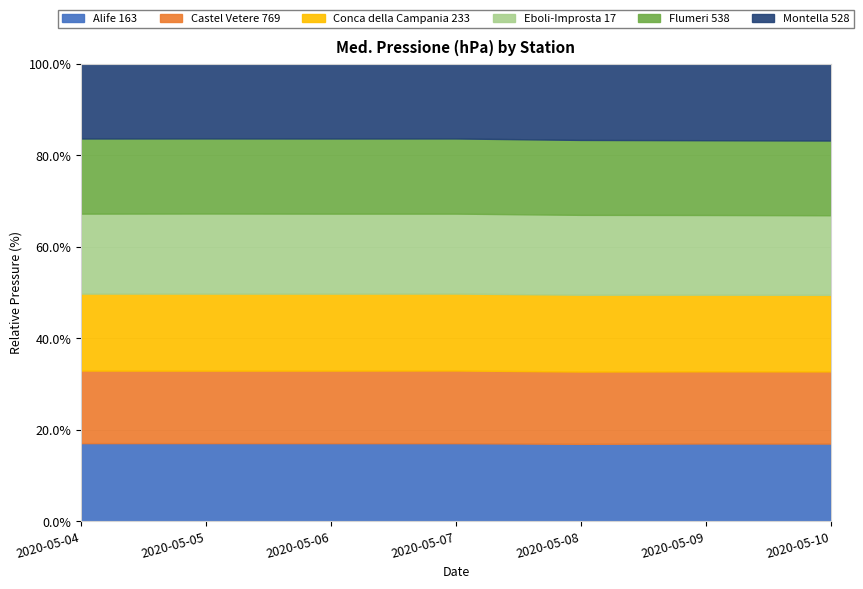

True or false: Castel Vetere 769 and Flumeri 538 cross at least once.

False